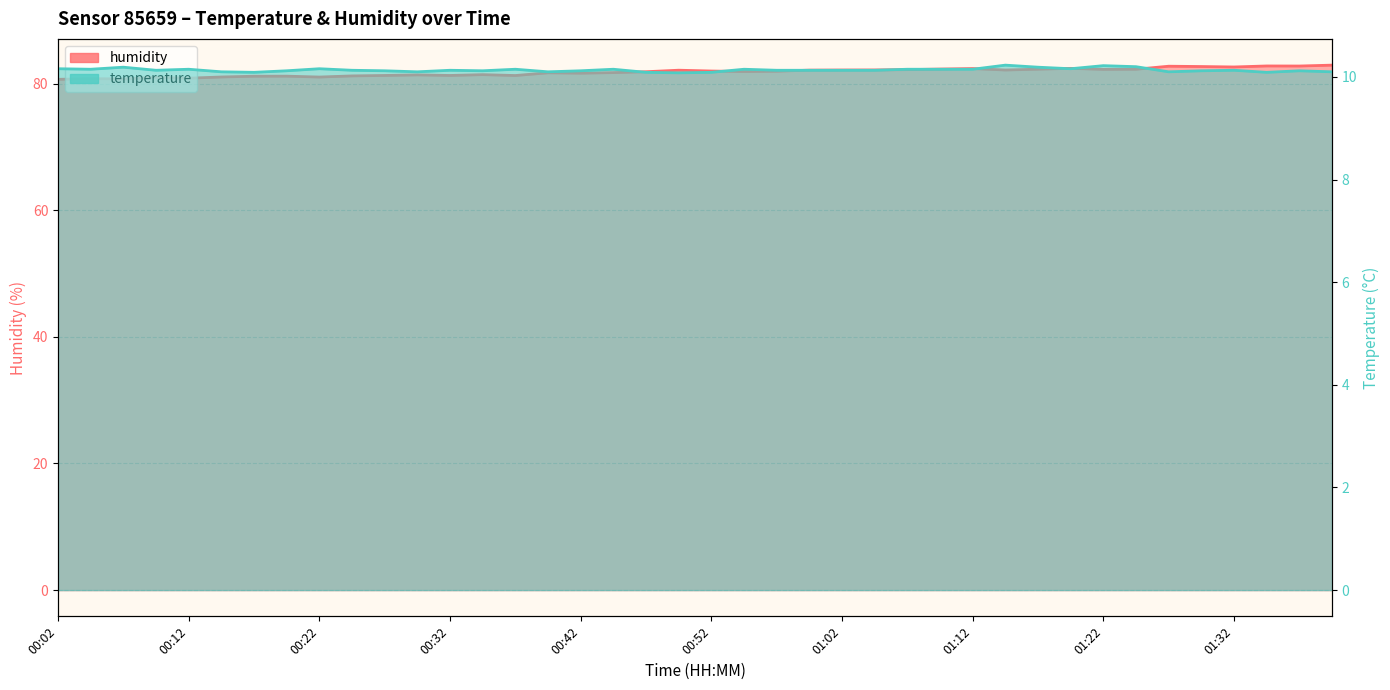

In temperature, how many points are lower than both neighbors (excluding endpoints)?

10